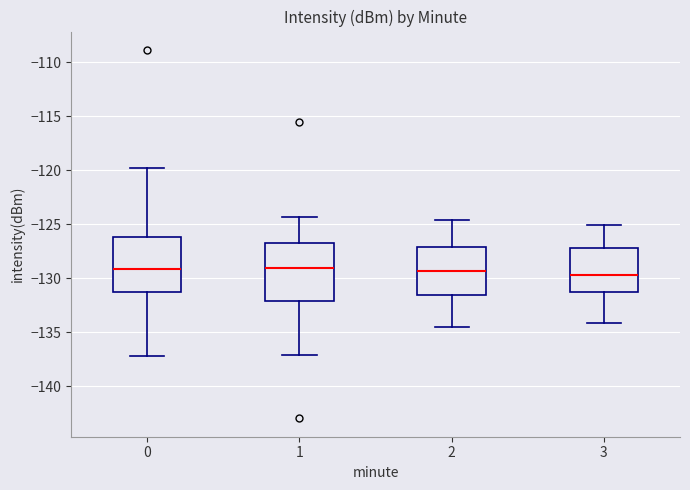

Reading left to right, read every box against the y-axis: the position of its median line, the range the box covers, and the ends of its whiskers. The values are not printed on the chart, so give them approximately, as read against the axis.

0: median -129.0, box -131.0 to -126.0, whiskers -137.0 to -120.0
1: median -129.0, box -132.0 to -127.0, whiskers -137.0 to -124.5
2: median -129.5, box -131.5 to -127.0, whiskers -134.5 to -124.5
3: median -129.5, box -131.5 to -127.0, whiskers -134.0 to -125.0